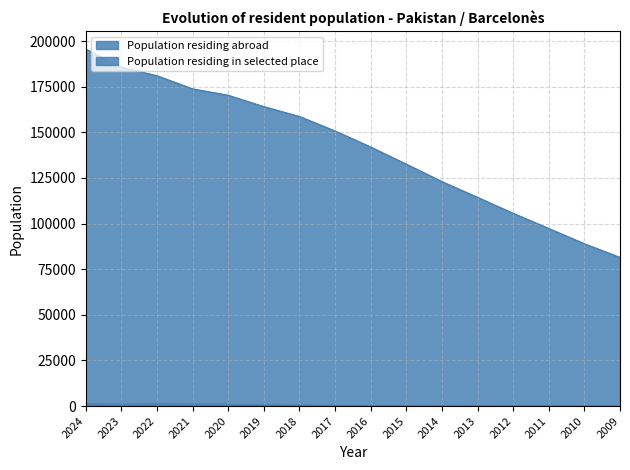

Between 2020 and 2015, which series saw the biggest shift?

Population residing abroad